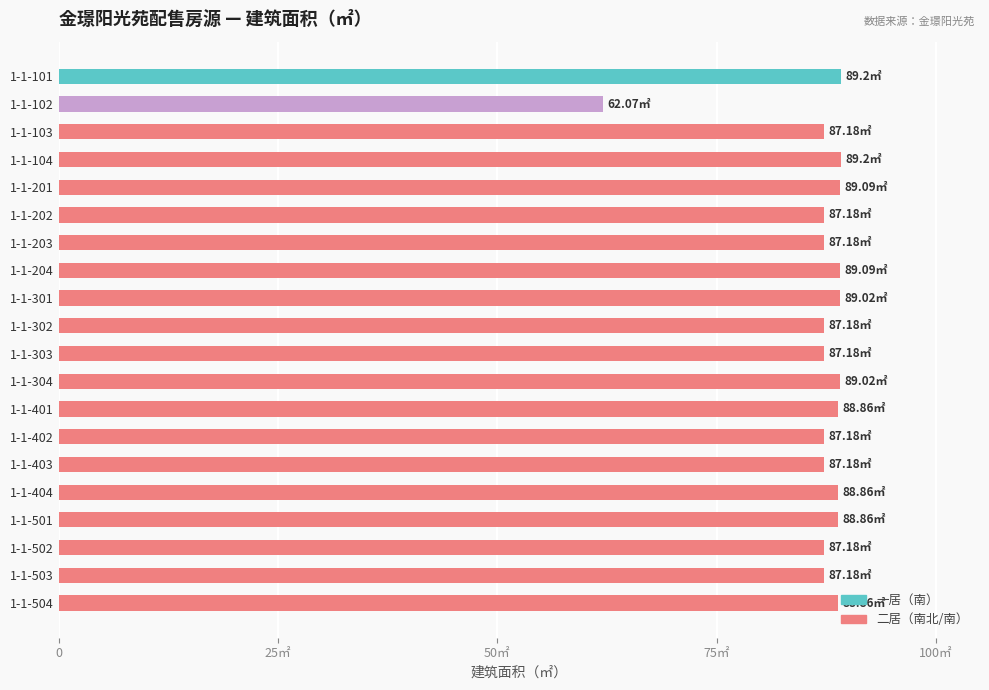

Which label corresponds to the smallest value in the chart?

1-1-102